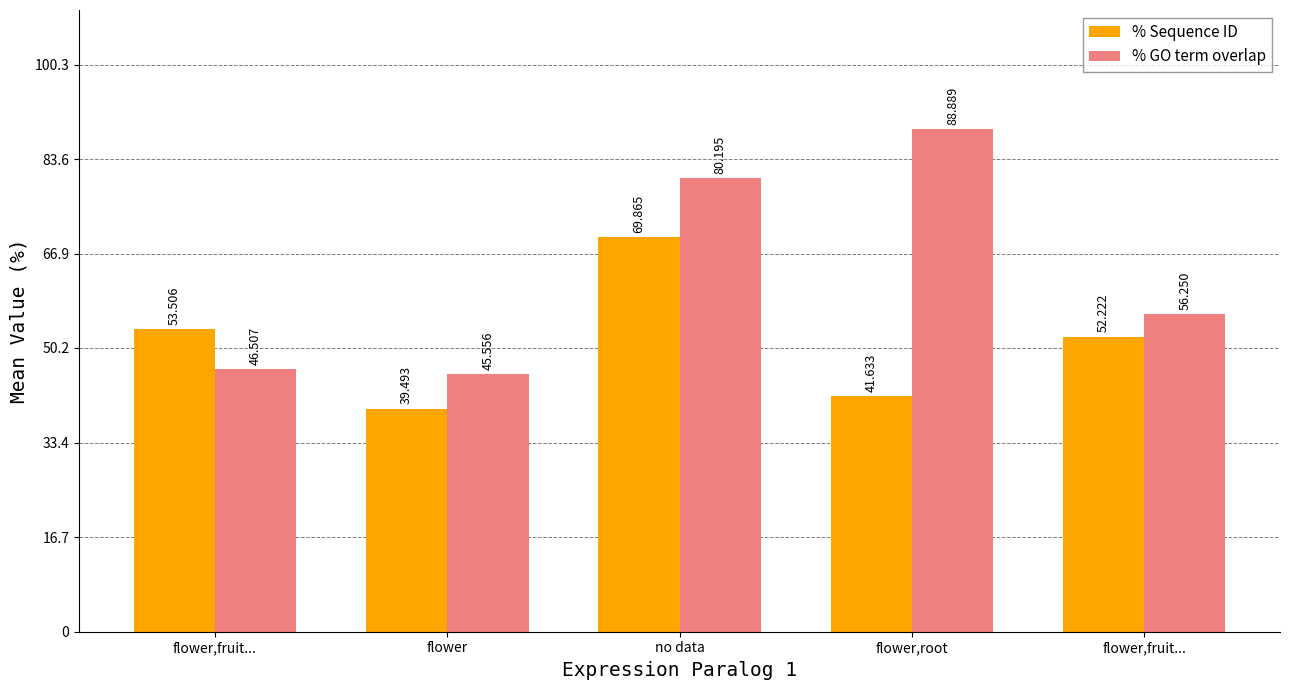

What is the maximum value shown in the chart?

88.9